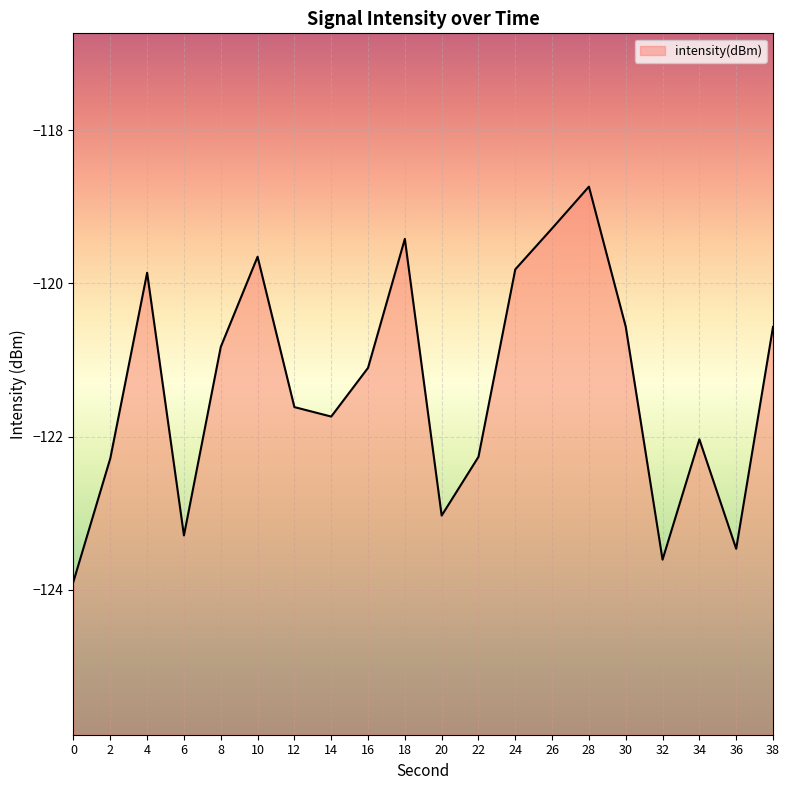

Does the chart display data point markers on the line(s)?

No